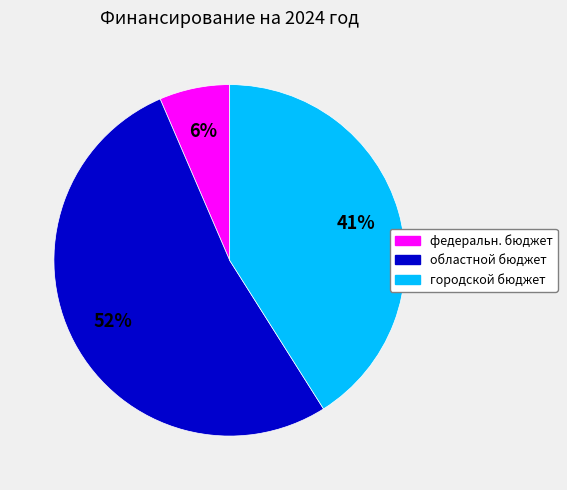

Between городской бюджет and федеральн. бюджет, which is larger?

городской бюджет